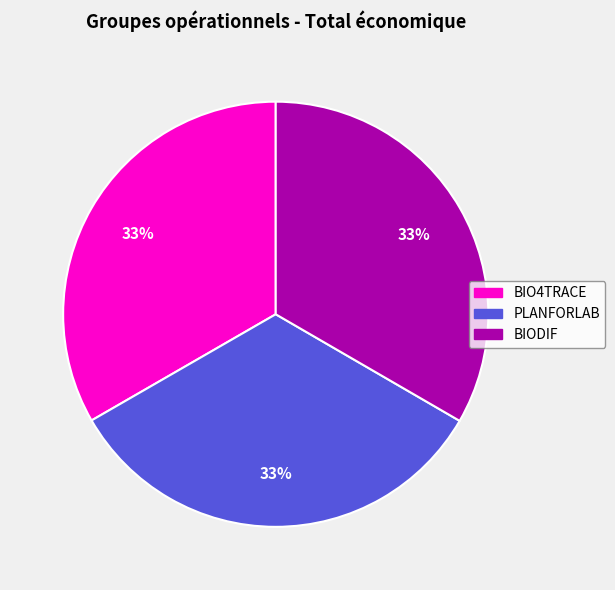

Is there a majority slice in this chart?

No